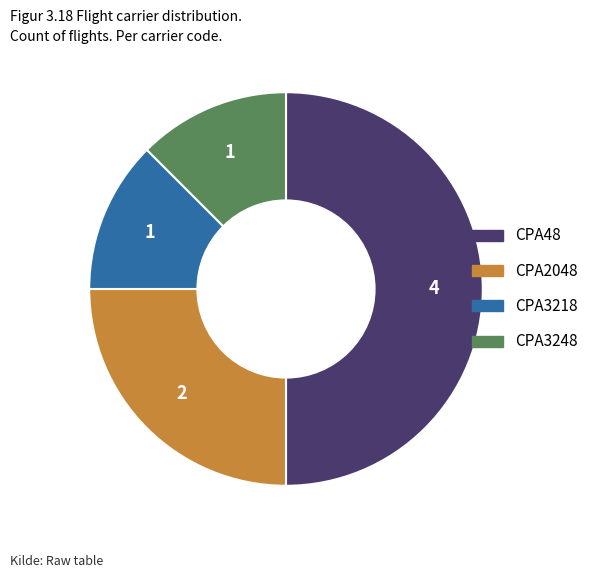

Which slice is the largest?

CPA48